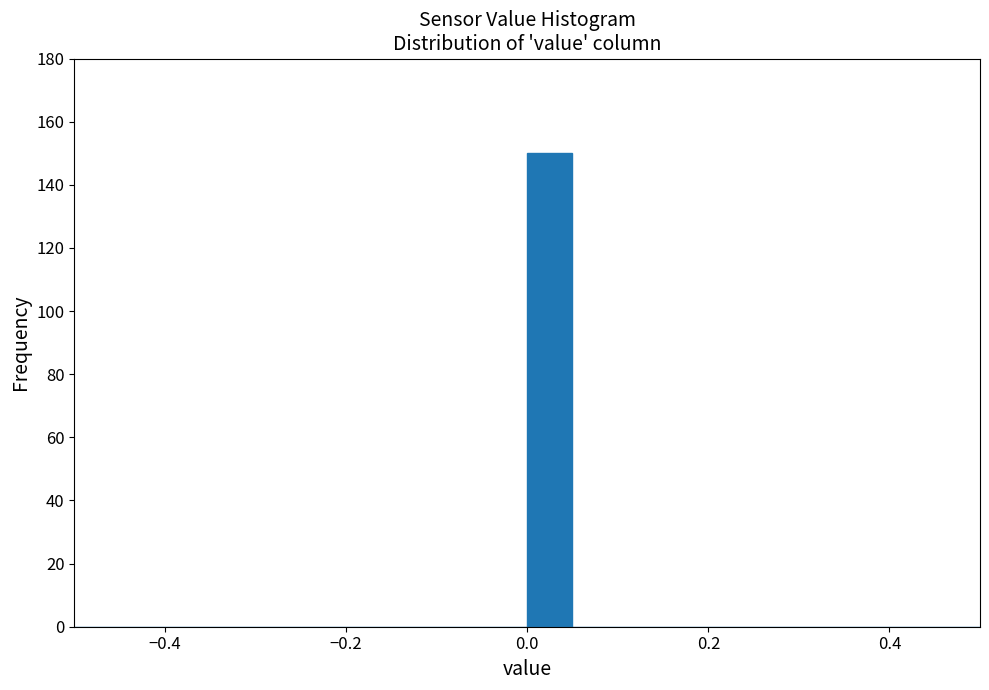

Read against the x-axis, roughly where is the centre of the tallest bar?

0.02